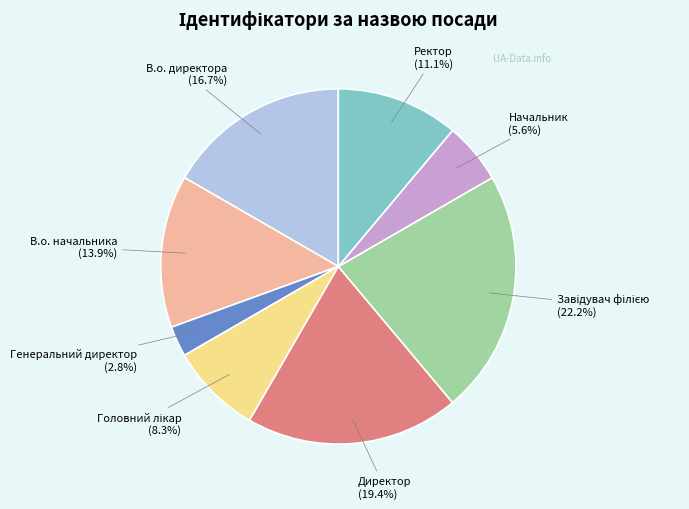

How many segments does this pie chart have?

8